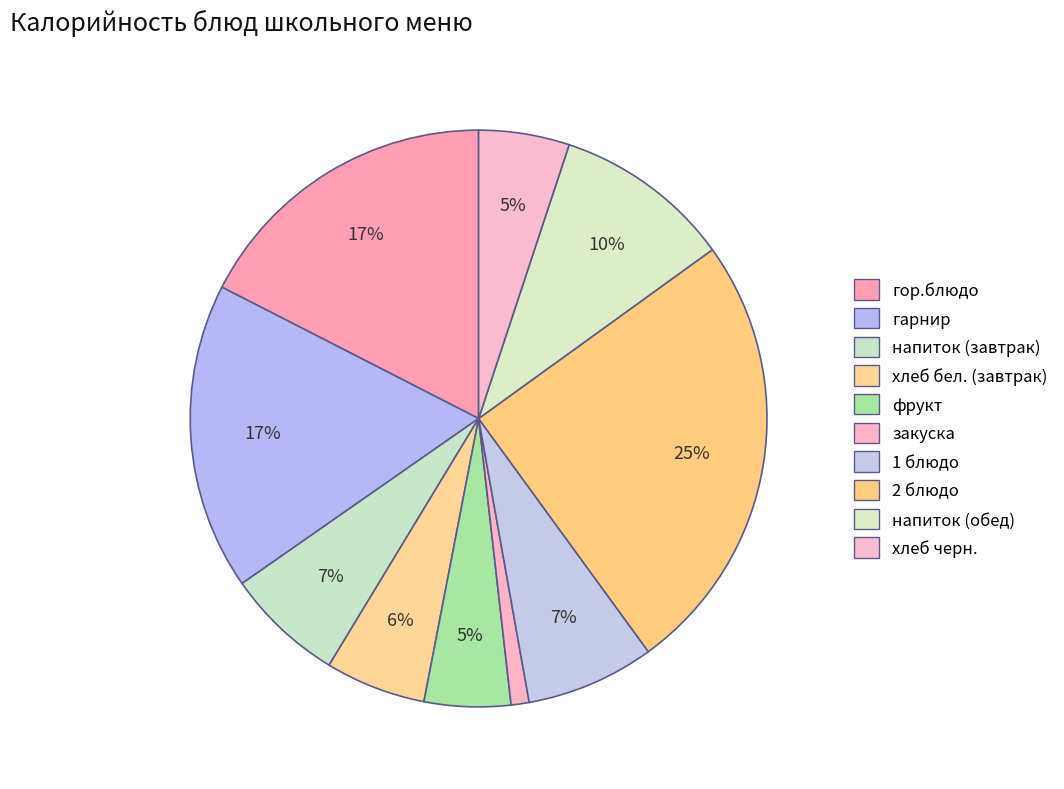

How many segments does this pie chart have?

10